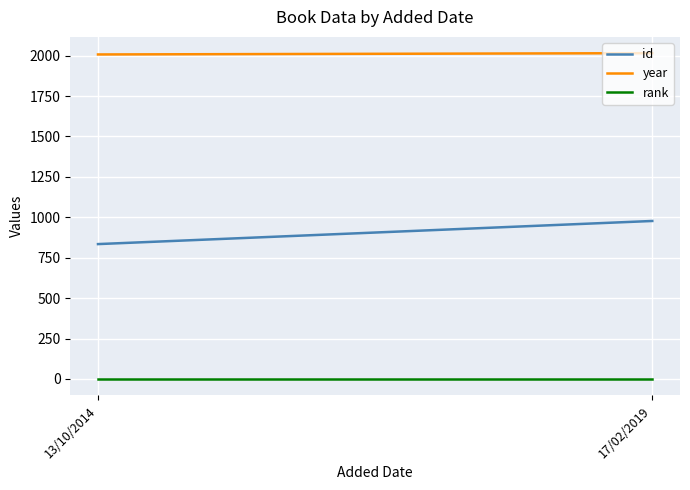

Rank the series by their average value, from highest to lowest.

year, id, rank